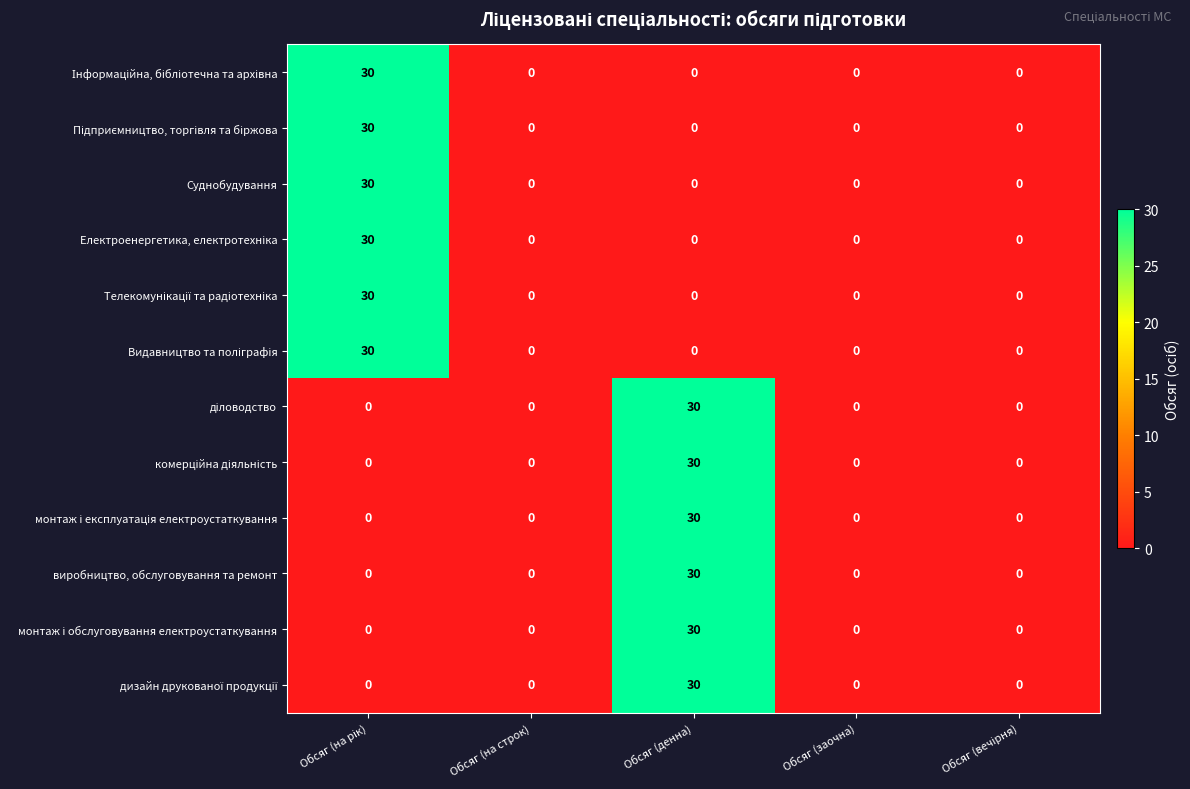

What is the sum of all Суднобудування values?

30